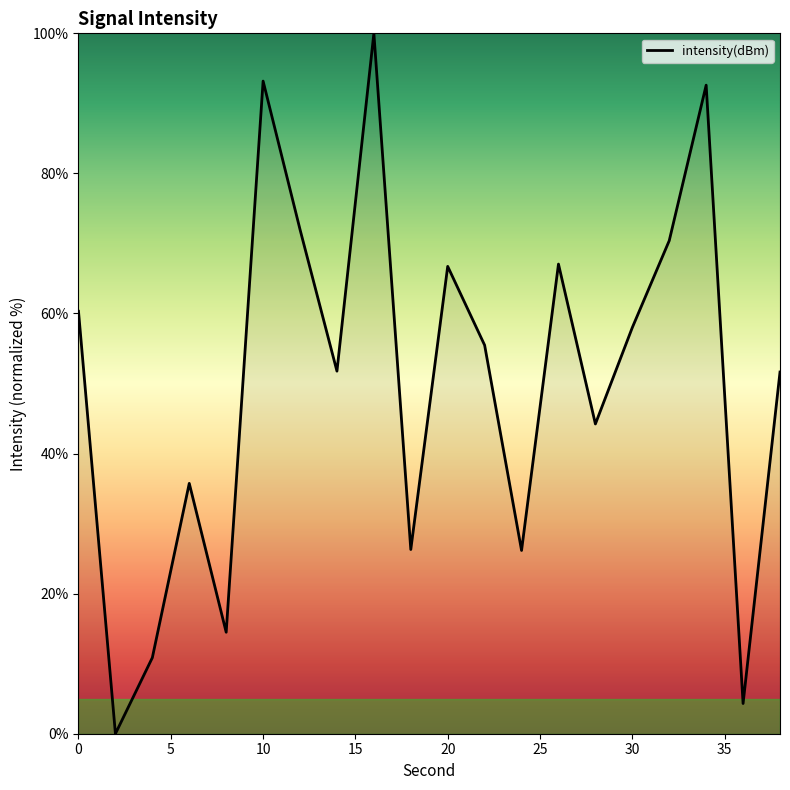

What is the difference between the maximum and minimum values?

100.0